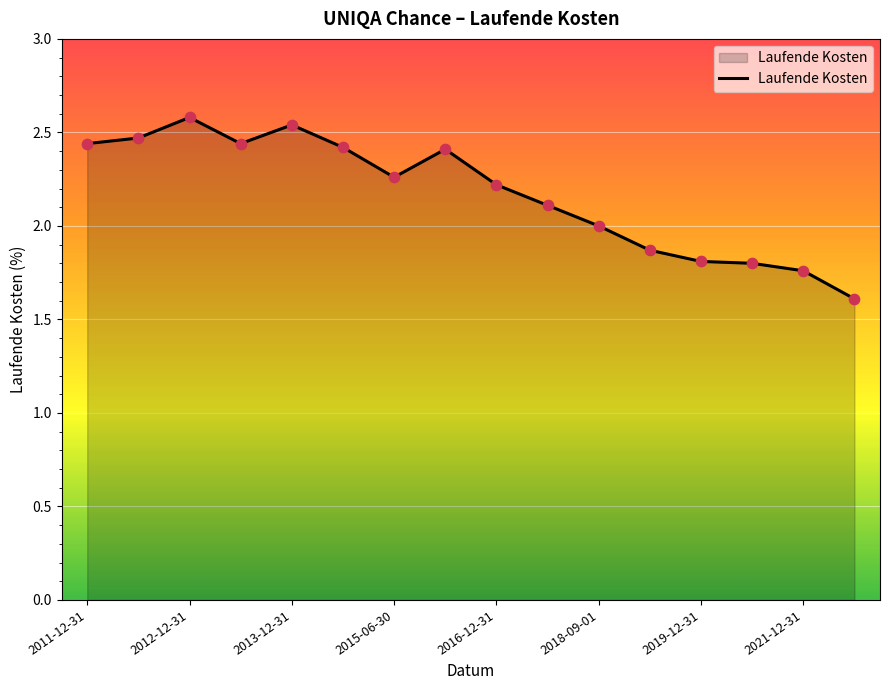

What is the smallest value displayed?

1.6